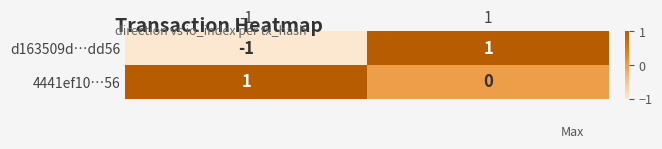

Which series has the widest spread of values?

d163509d…dd56